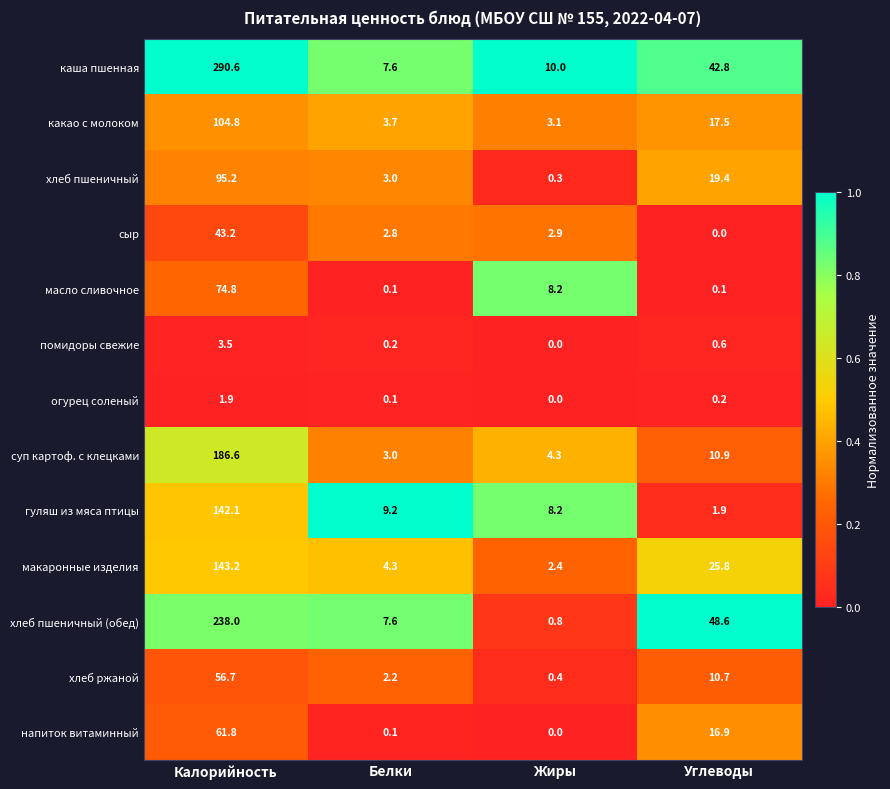

Which series has the largest total across all categories?

каша пшенная